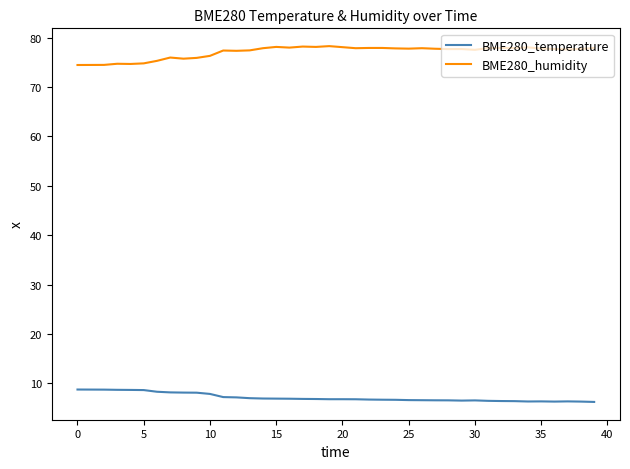

True or false: BME280_humidity and BME280_temperature cross at least once.

False